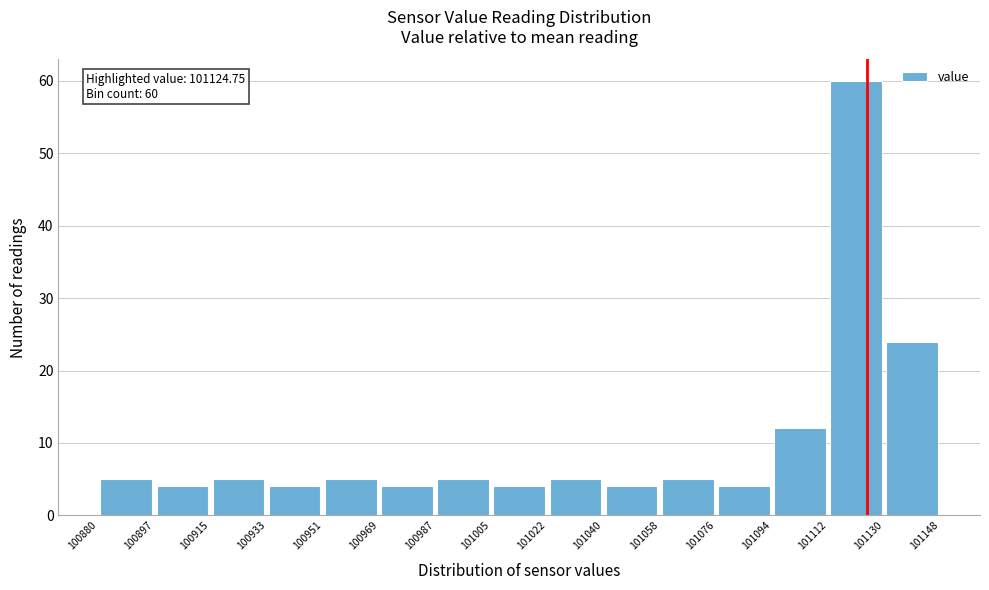

Over which range of the x-axis is the bar tallest?

101112 to 101130